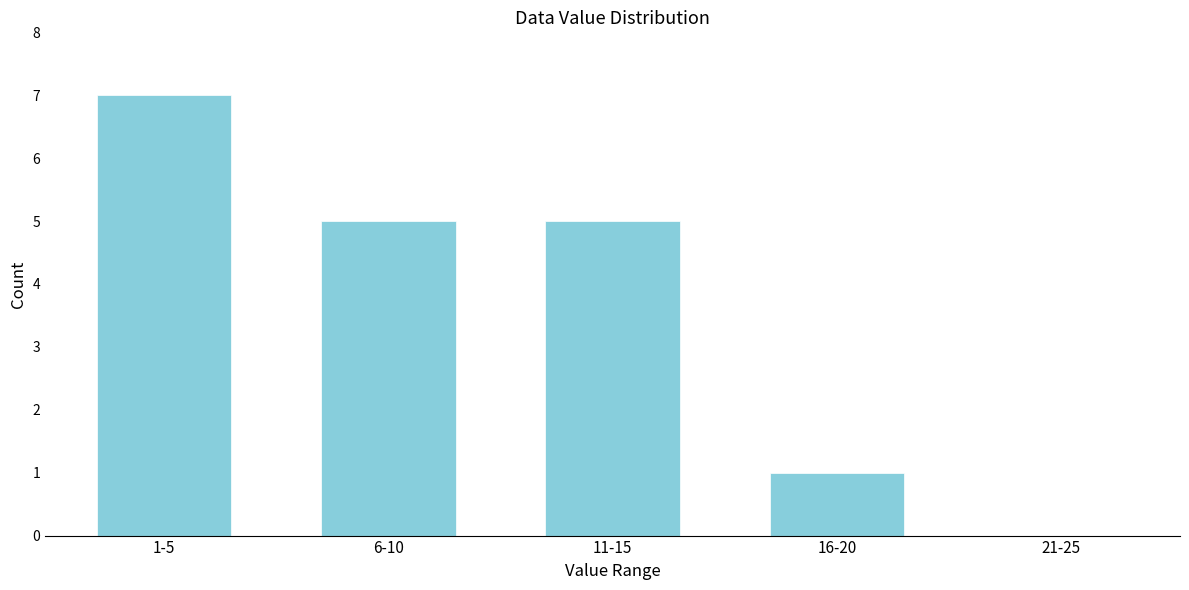

Reading left to right, extract all data points from this chart.

1-5=7	6-10=5	11-15=5	16-20=1	21-25=0